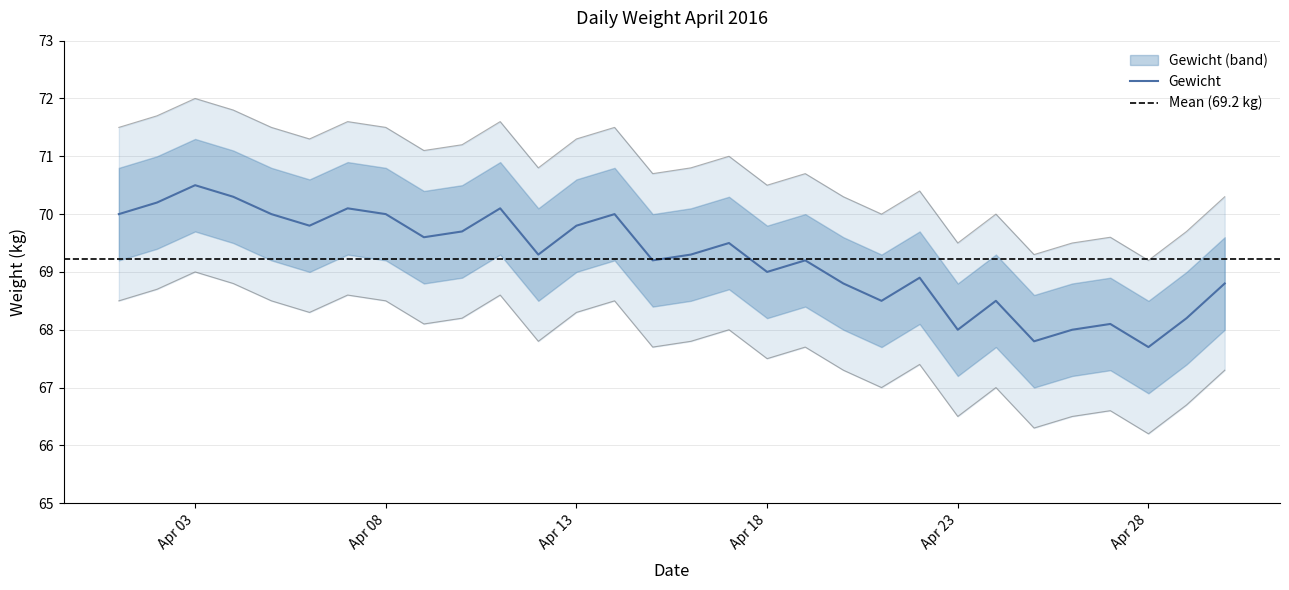

What is the highest value of the Gewicht series?

70.5